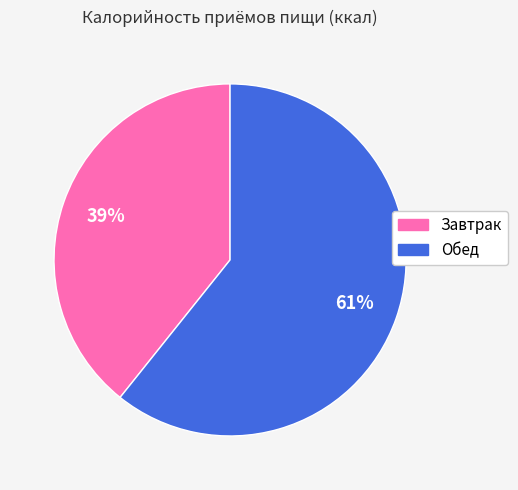

Which category has the biggest portion of the pie?

Обед